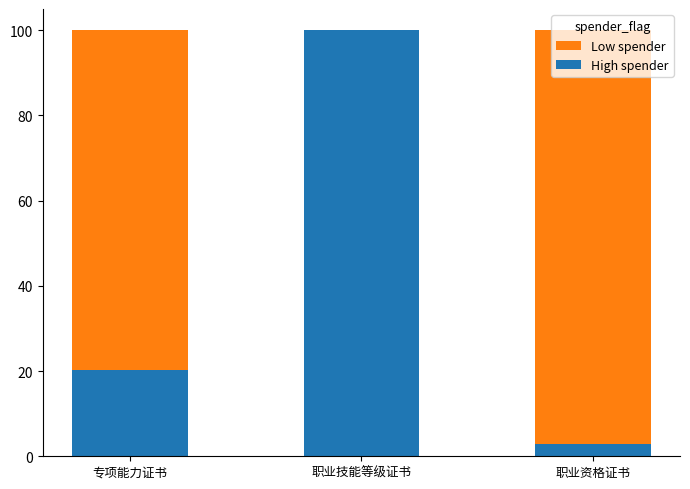

Does the chart contain stacked bars?

Yes